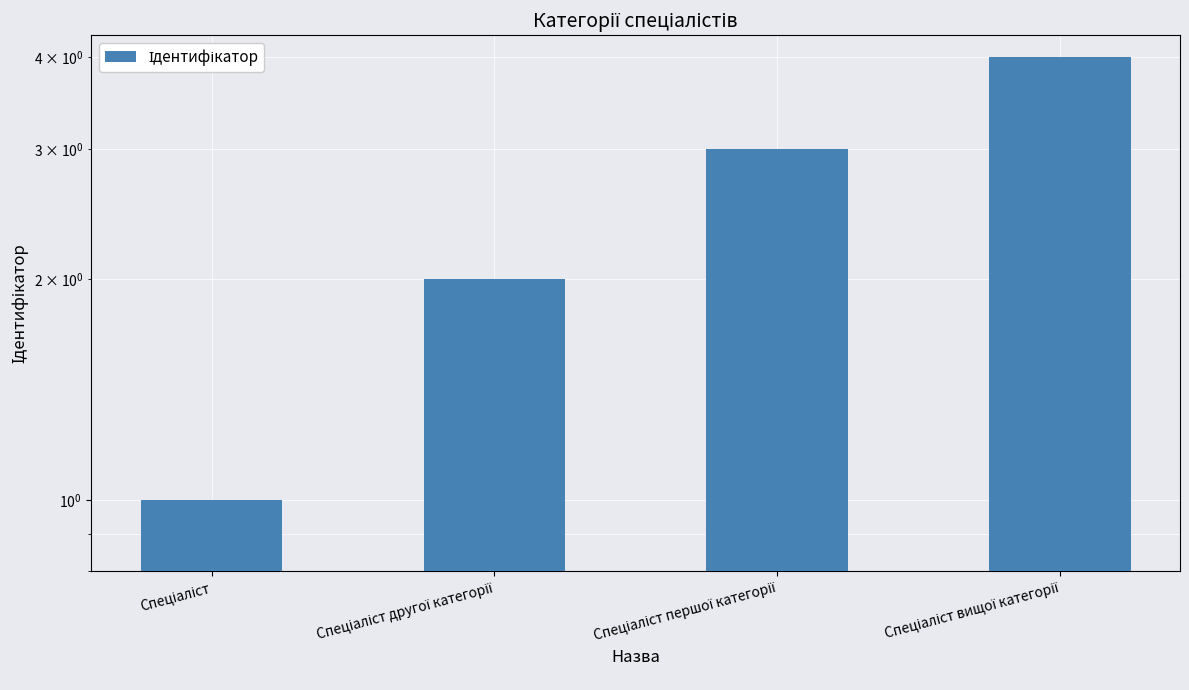

Reading left to right, transcribe all the data shown in this chart.

1	2	3	4